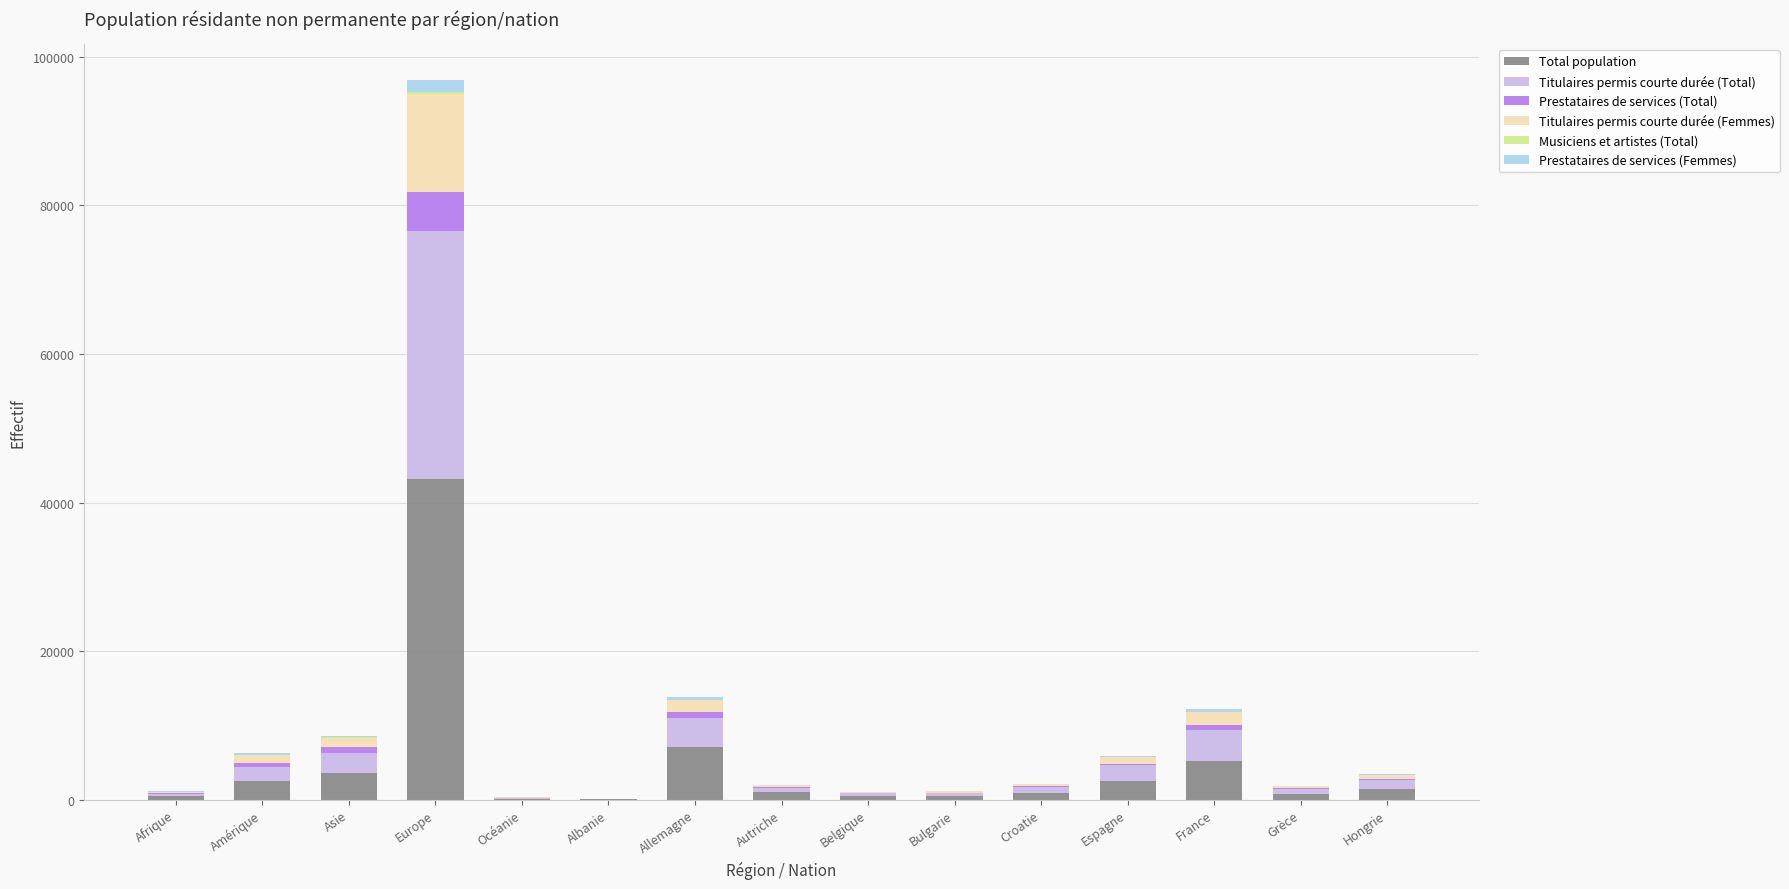

At which label does Total population reach its peak?

Europe